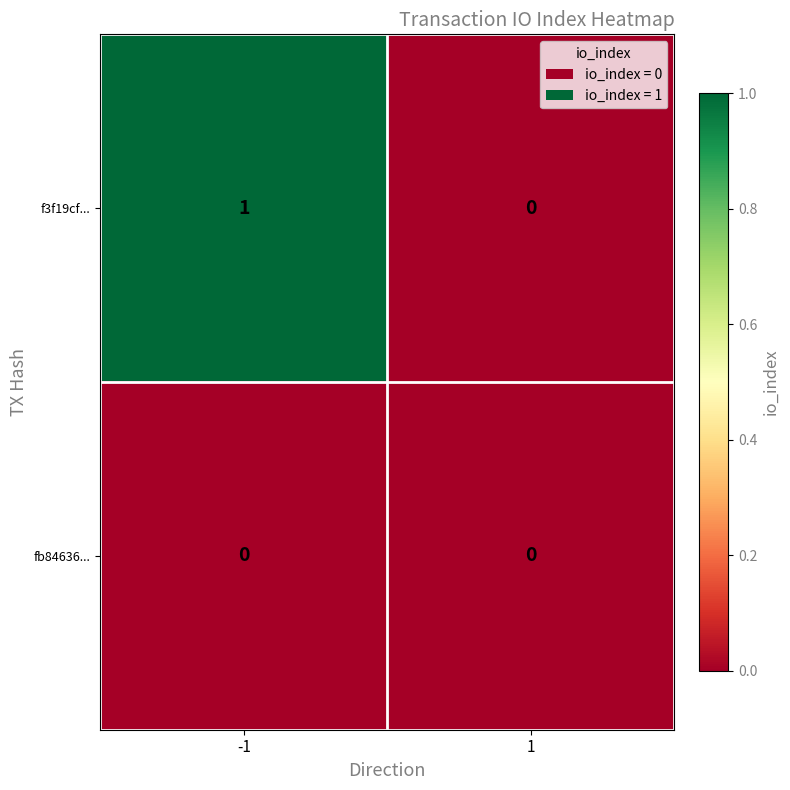

Rank the series by their maximum value, from lowest to highest.

fb84636..., f3f19cf...